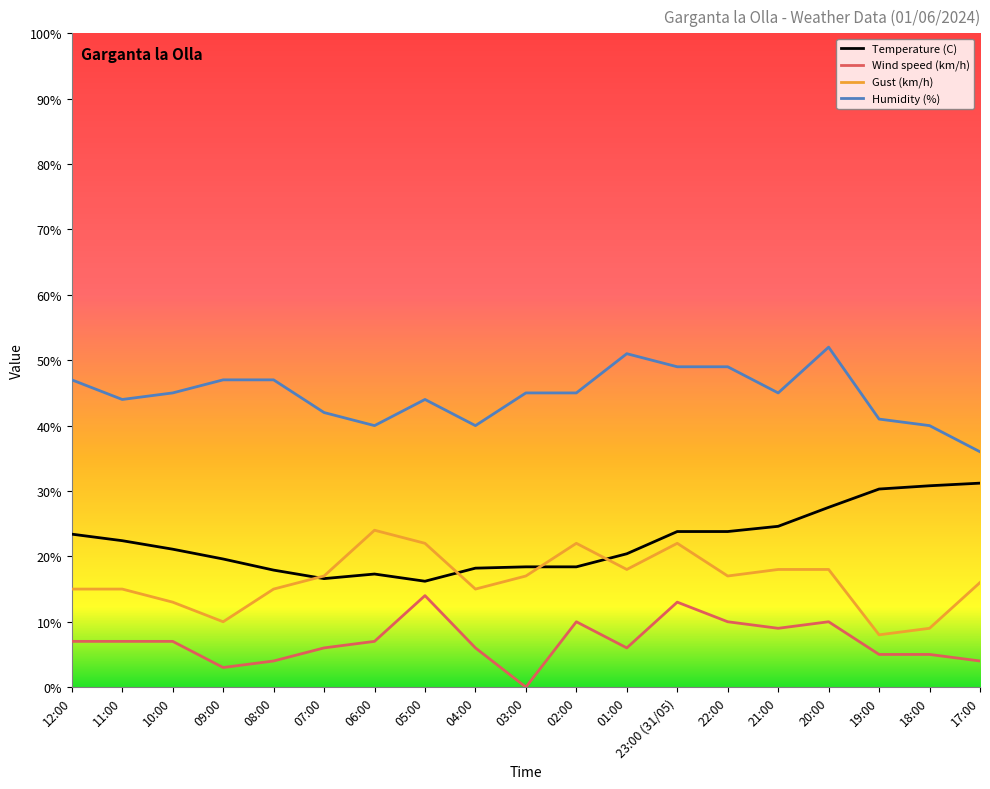

True or false: Wind speed (km/h) and Humidity (%) cross at least once.

False